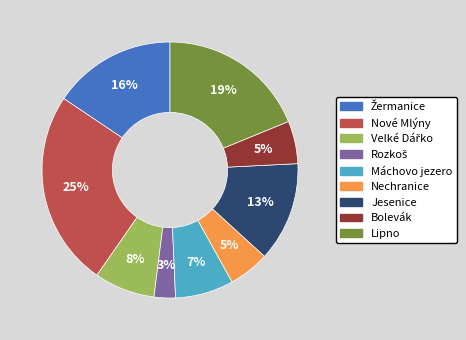

True or false: Nechranice accounts for 5% of the total.

True